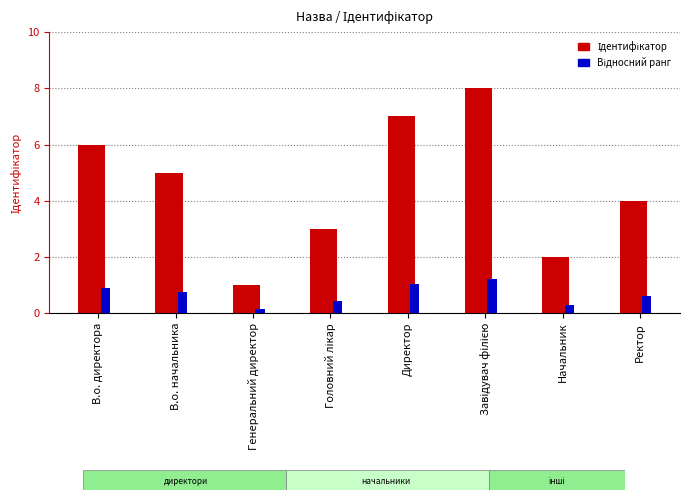

What is the total value across all series at Начальник?

2.3